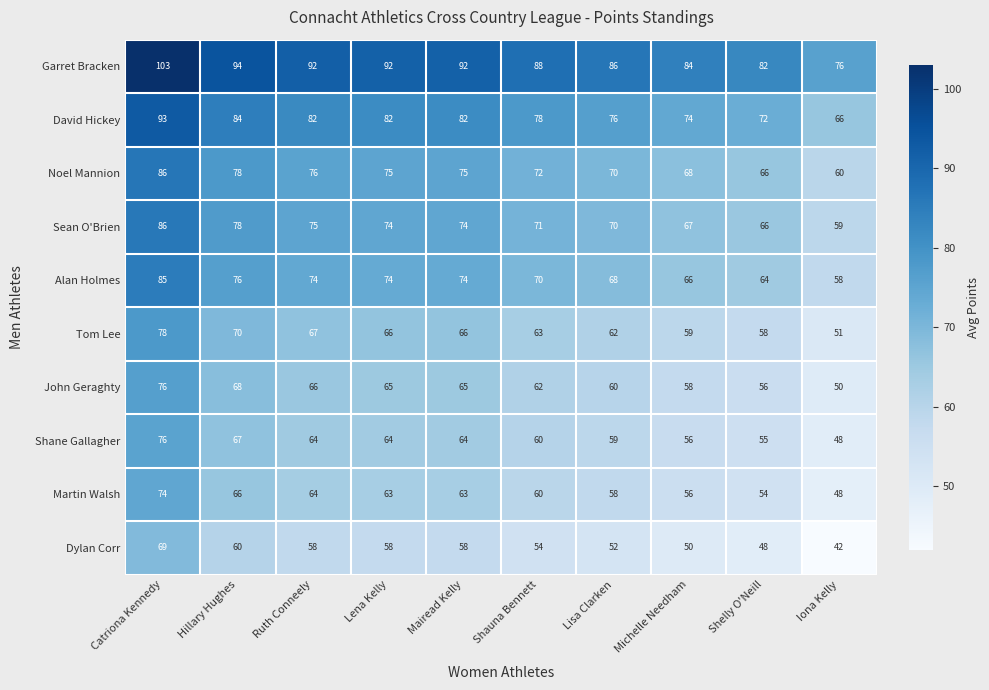

Which series has the largest total across all categories?

Garret Bracken